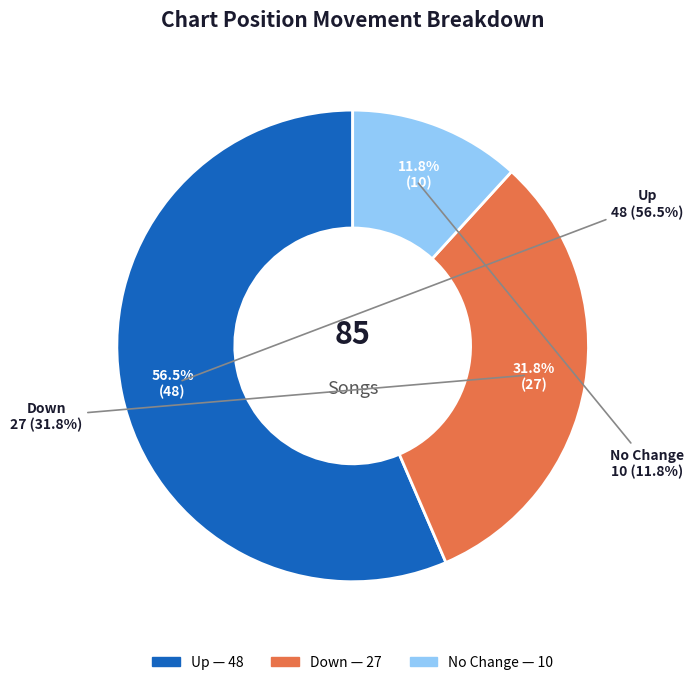

The up slice represents 56% of the pie. True or false?

True